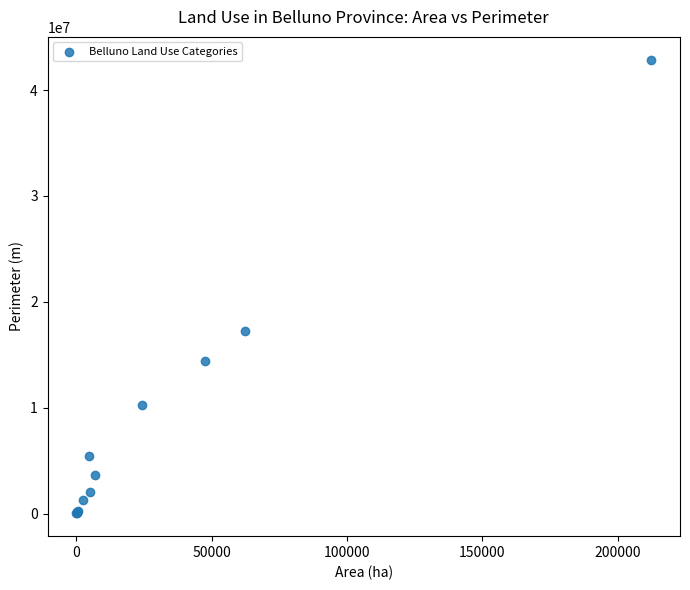

What Y value in the scatter plot is closest to 21447128?

17294673.4